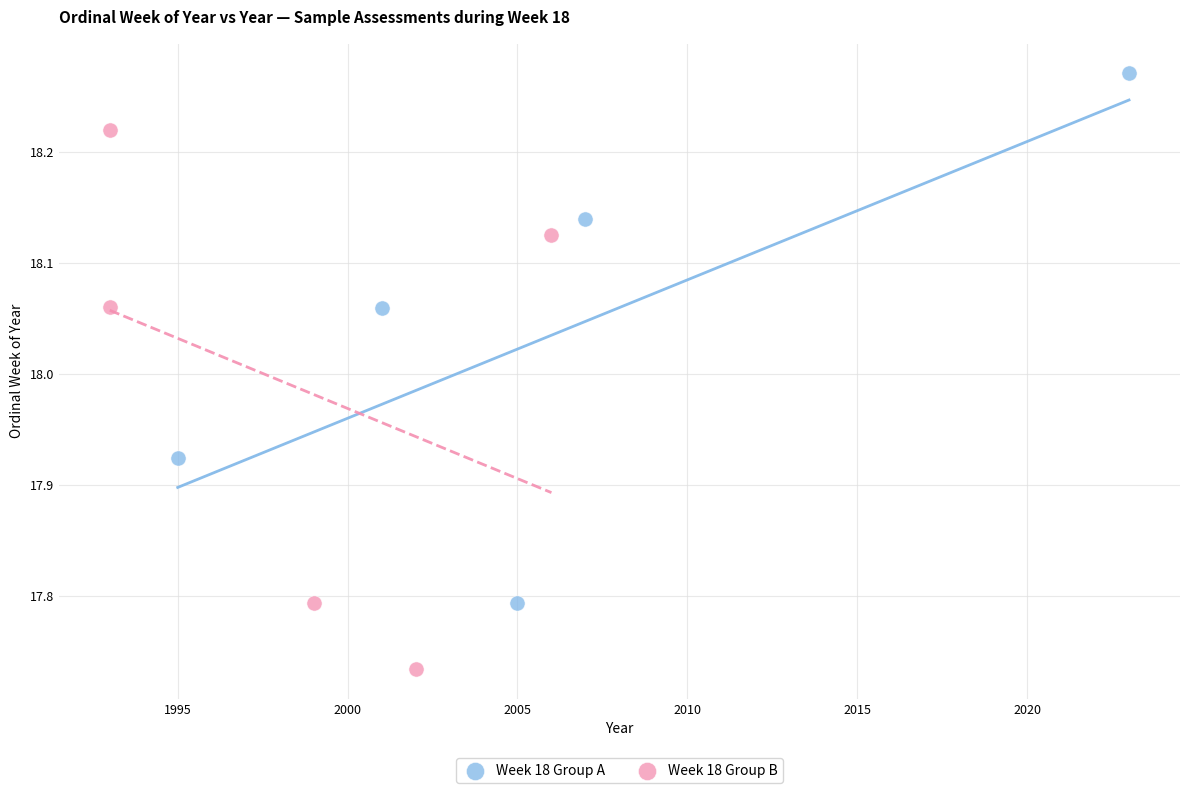

Which series contains the highest Y value?

Week 18 Group A